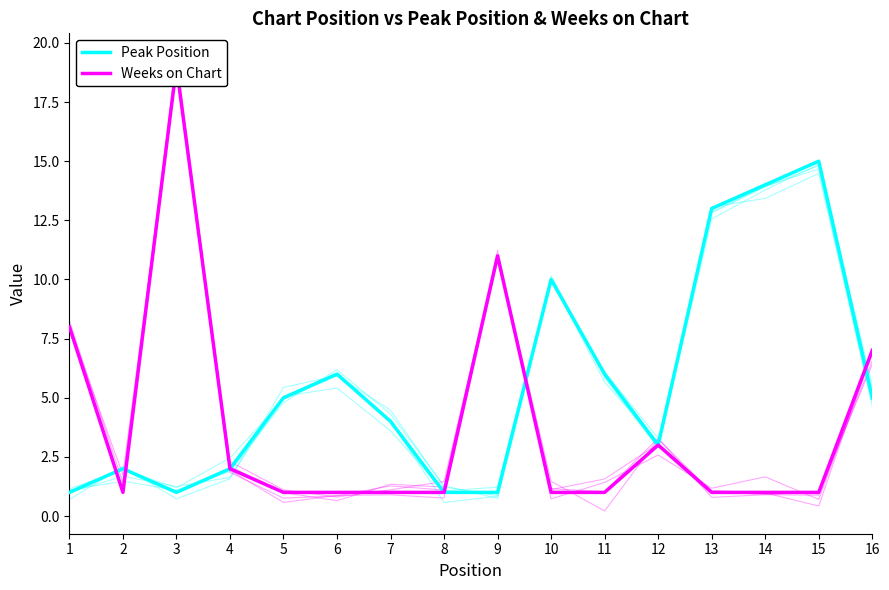

Reading right to left, what are all the values shown in this chart?

Peak Position: 16=5	15=15	14=14	13=13	12=3	11=6	10=10	9=1	8=1	7=4	6=6	5=5	4=2	3=1	2=2	1=1
Weeks on Chart: 16=7	15=1	14=1	13=1	12=3	11=1	10=1	9=11	8=1	7=1	6=1	5=1	4=2	3=19	2=1	1=8